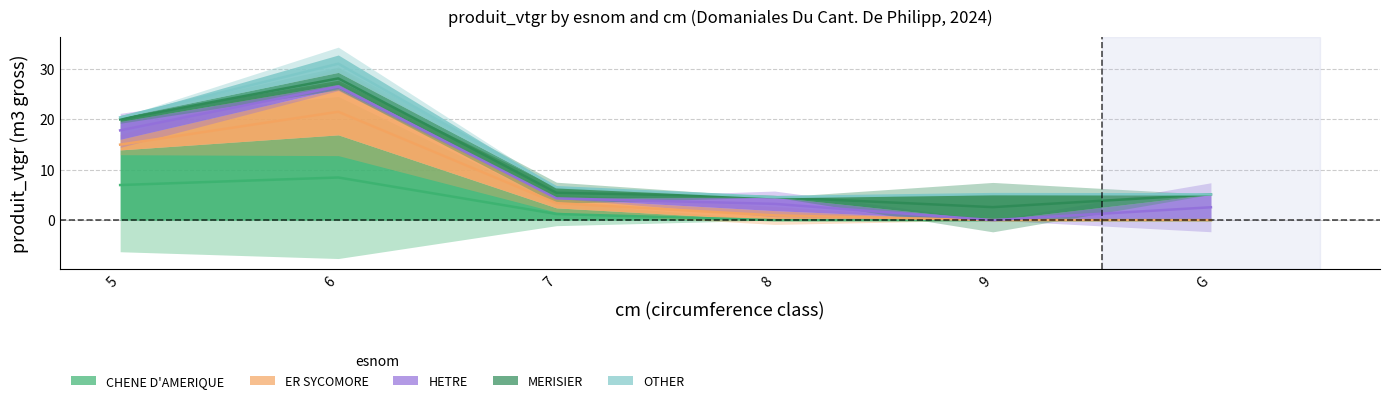

The ER SYCOMORE series shows 5.5 at 5. True or false?

False